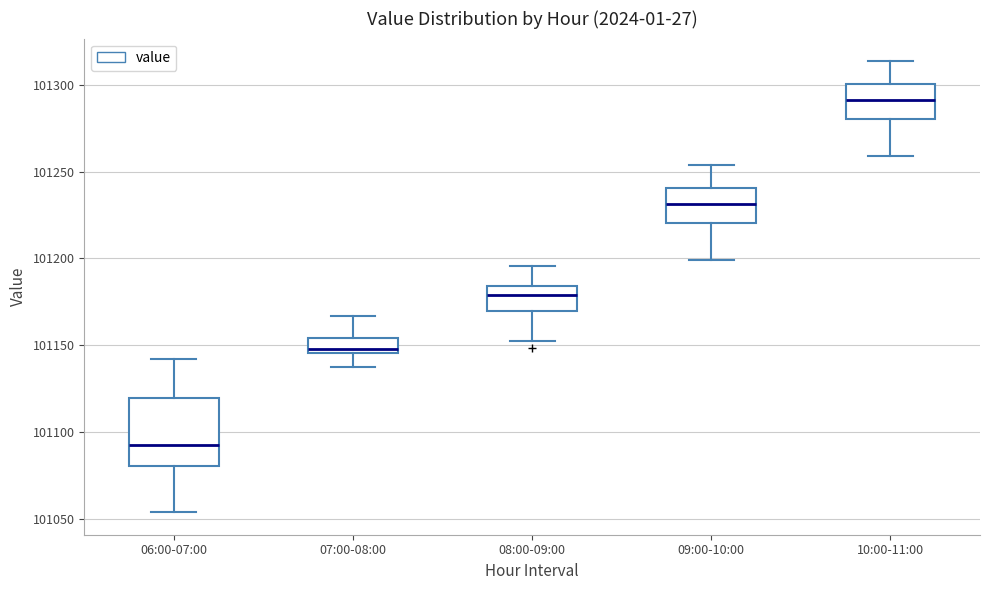

Reading left to right, read every box against the y-axis: the position of its median line, the range the box covers, and the ends of its whiskers. The values are not printed on the chart, so give them approximately, as read against the axis.

06:00-07:00: median 101090, box 101080 to 101120, whiskers 101055 to 101140
07:00-08:00: median 101150, box 101145 to 101155, whiskers 101135 to 101165
08:00-09:00: median 101180, box 101170 to 101185, whiskers 101155 to 101195
09:00-10:00: median 101230, box 101220 to 101240, whiskers 101200 to 101255
10:00-11:00: median 101290, box 101280 to 101300, whiskers 101260 to 101315